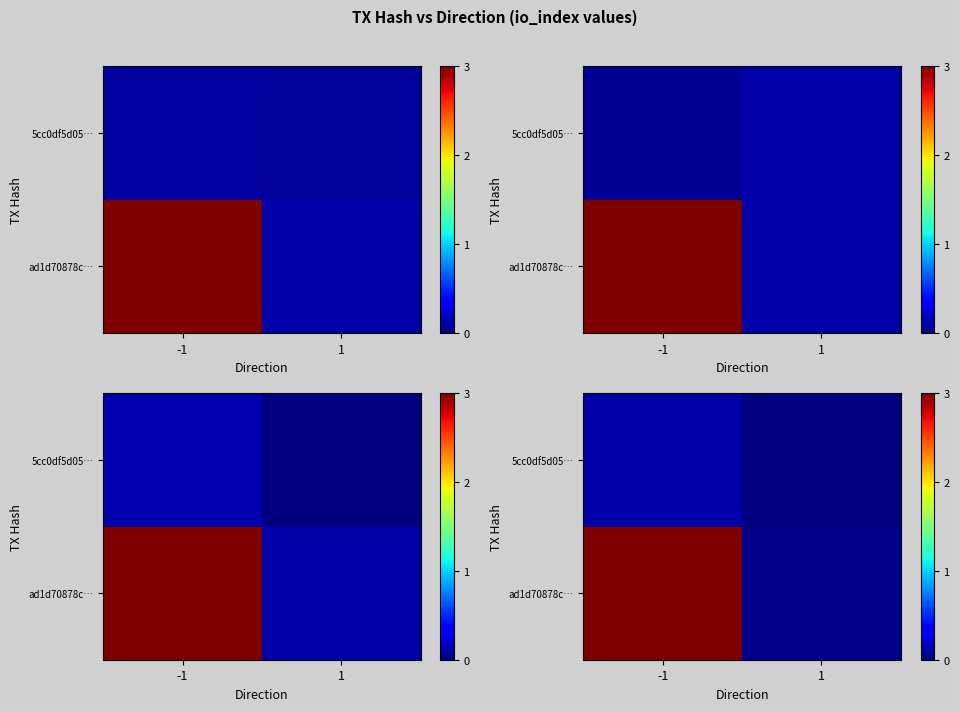

Between -1 and 1, which is larger?

-1